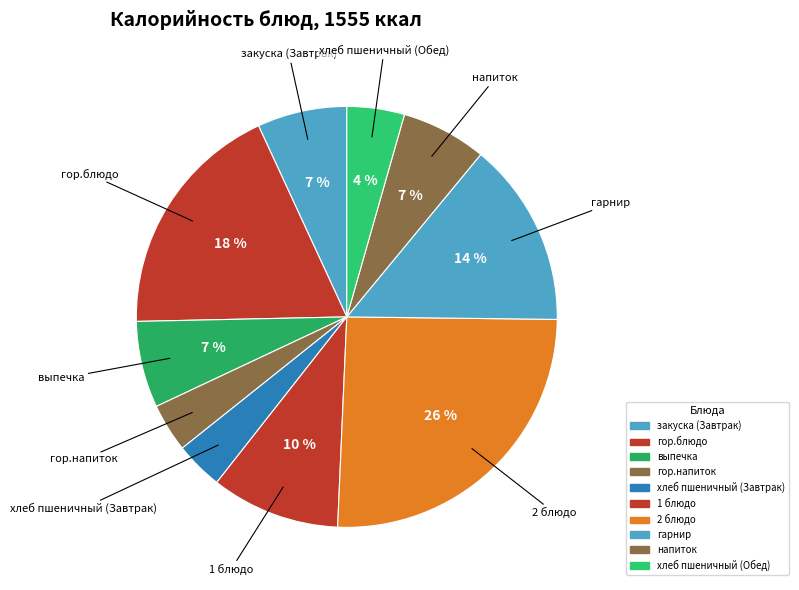

Is хлеб пшеничный (Завтрак) the majority of the pie?

No